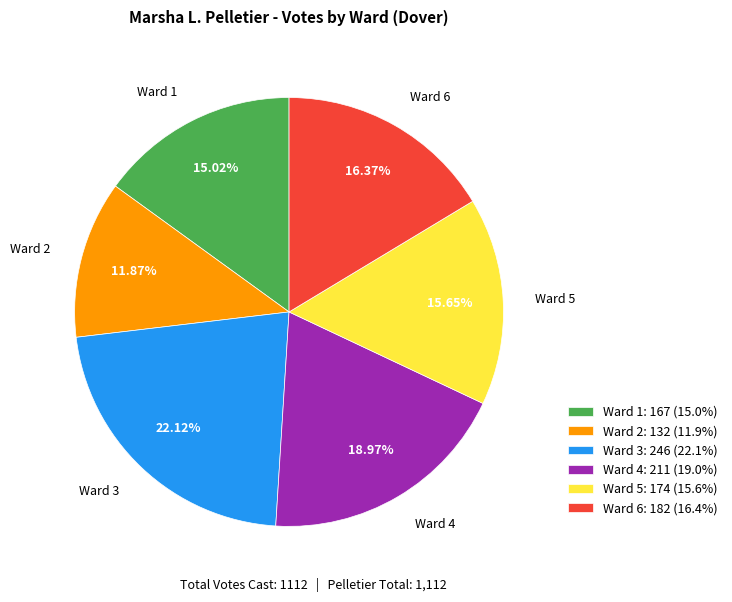

Which category has the smallest portion of the pie?

Ward 2